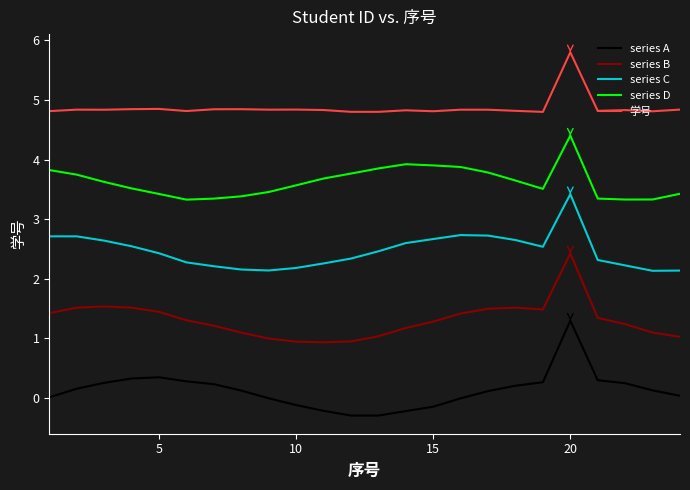

True or false: series C and series B cross at least once.

False